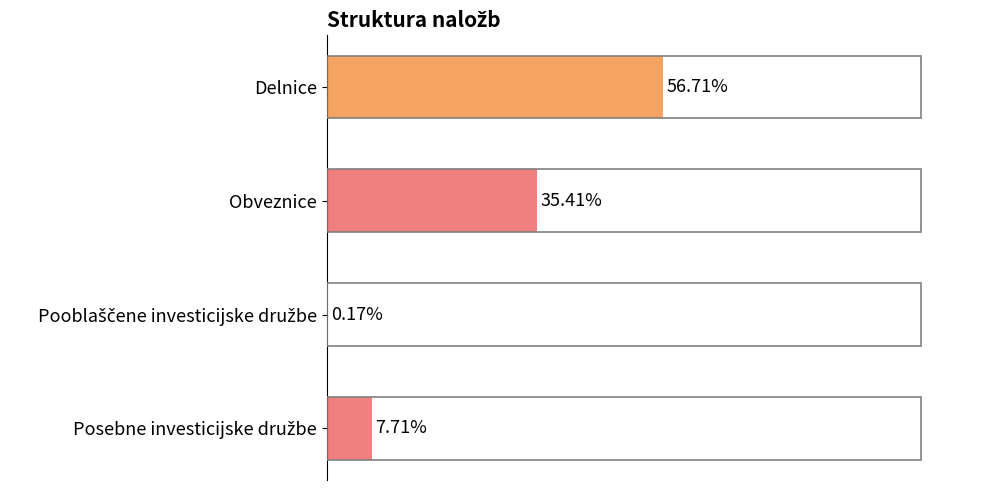

Which label corresponds to the largest value in the chart?

Delnice